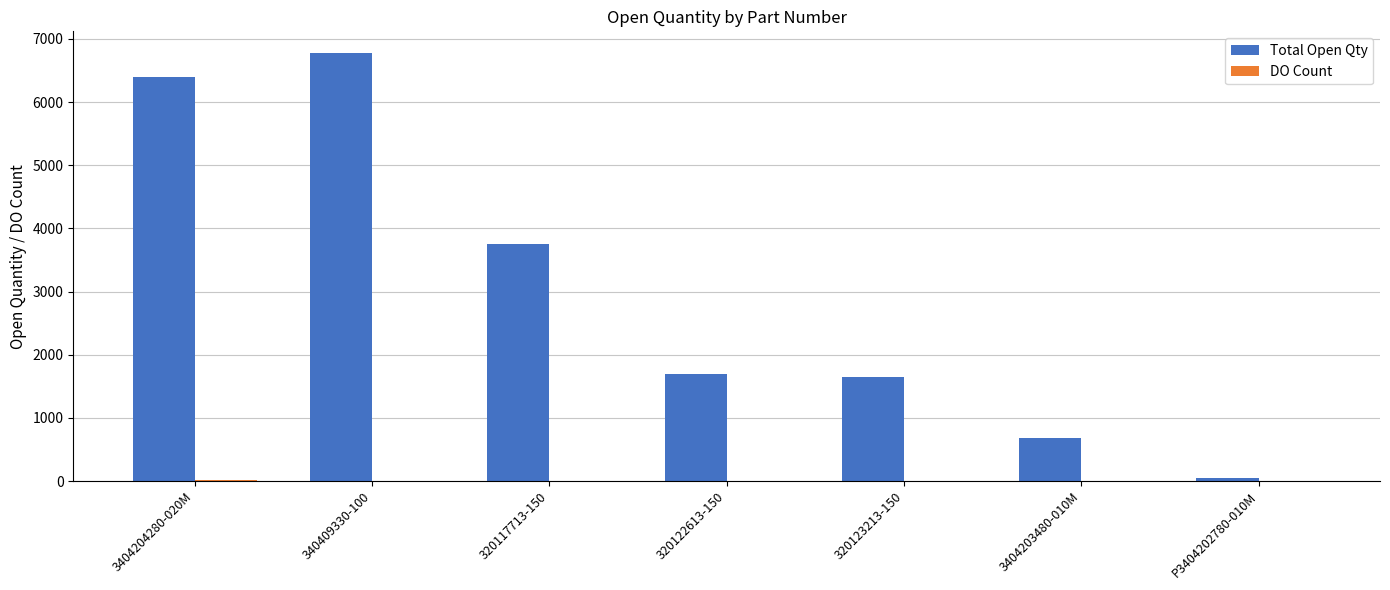

At which category is the sum across all series the highest?

340409330-100